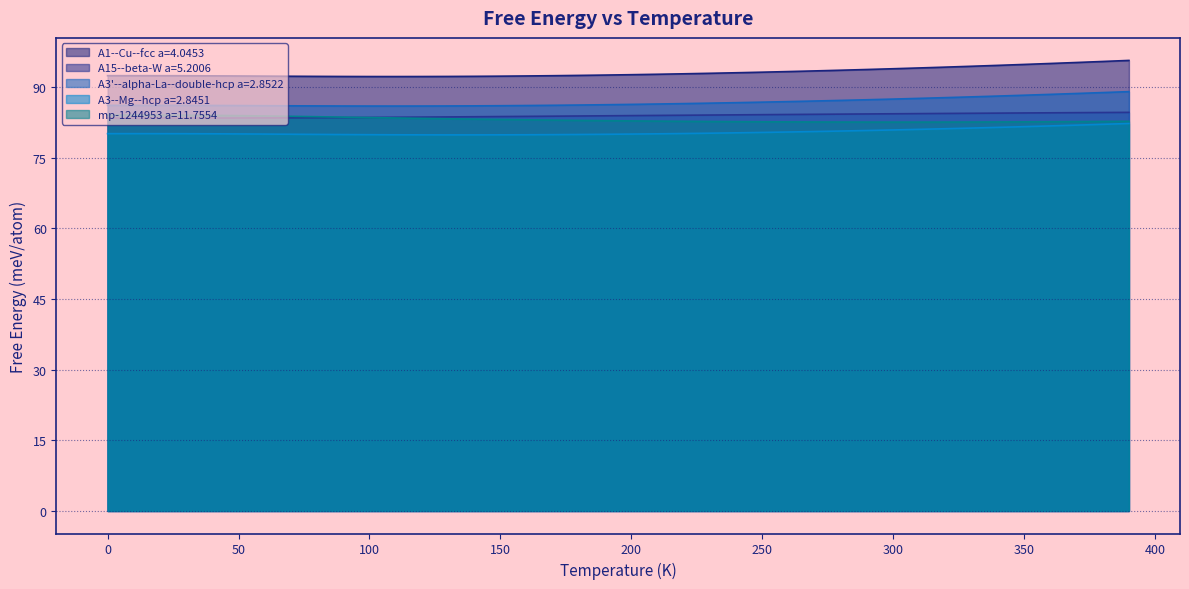

At 180, list the series in order from smallest to largest.

A3--Mg--hcp a=2.8451, mp-1244953 a=11.7554, A15--beta-W a=5.2006, A3'--alpha-La--double-hcp a=2.8522, A1--Cu--fcc a=4.0453